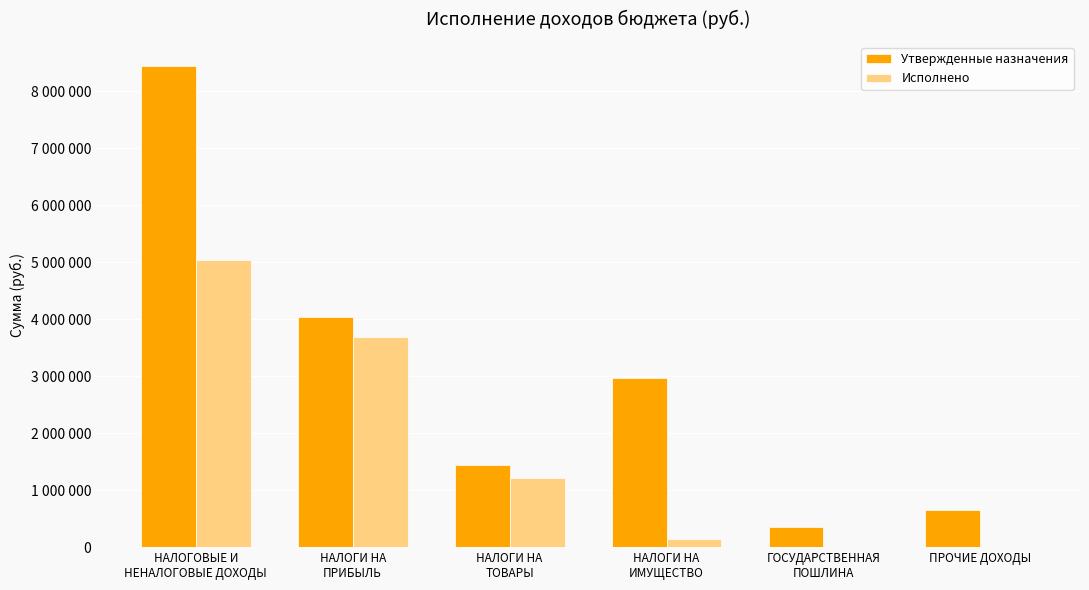

What are all the series names shown in the legend?

Утвержденные назначения, Исполнено